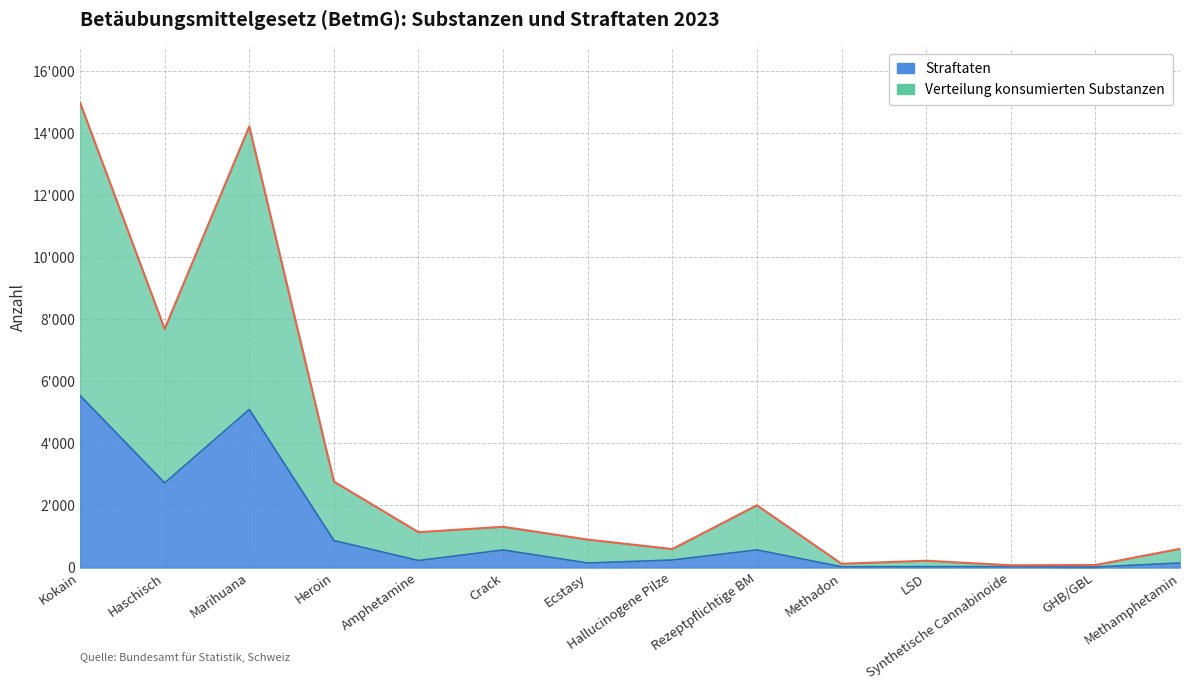

What is the total value across all series at Methadon?

147